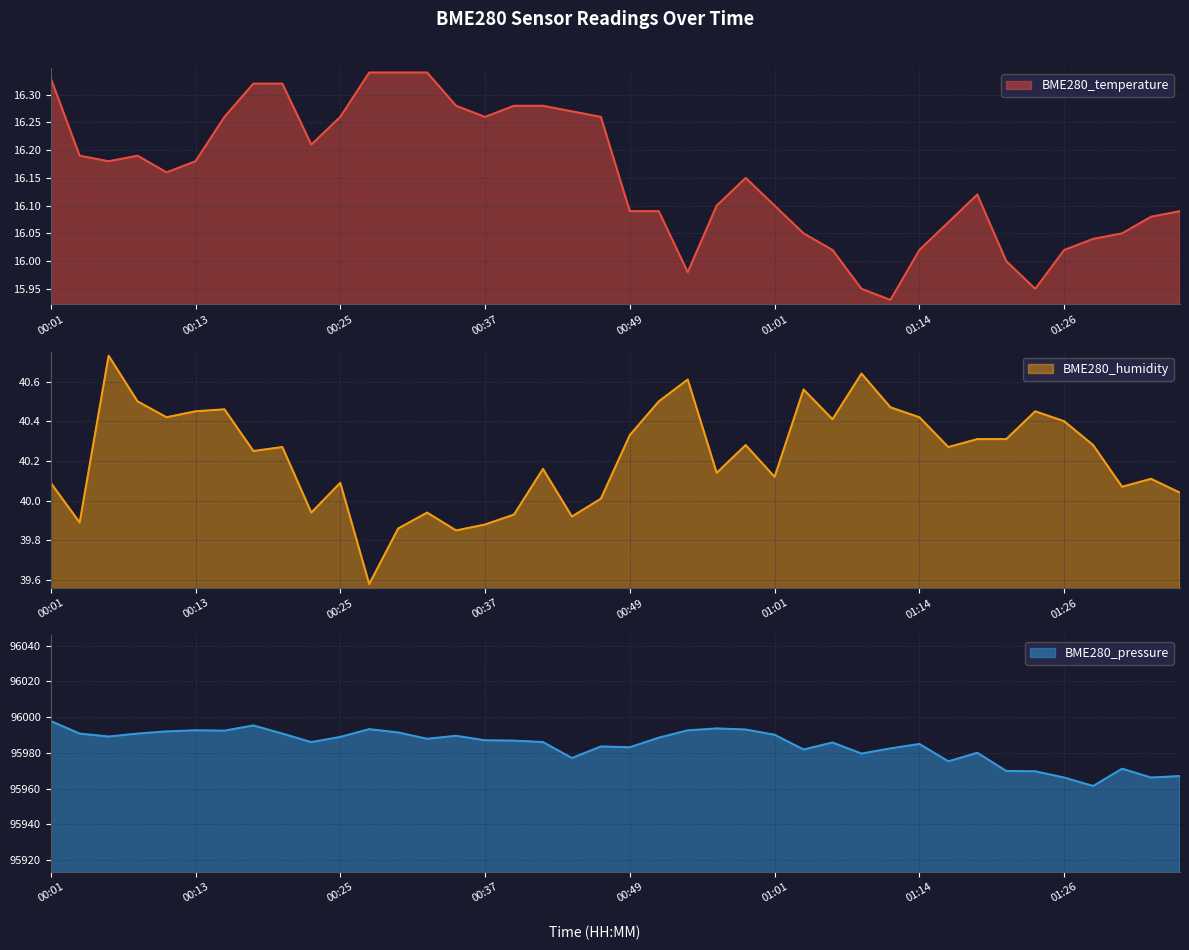

True or false: BME280_humidity and BME280_pressure intersect in this chart.

False